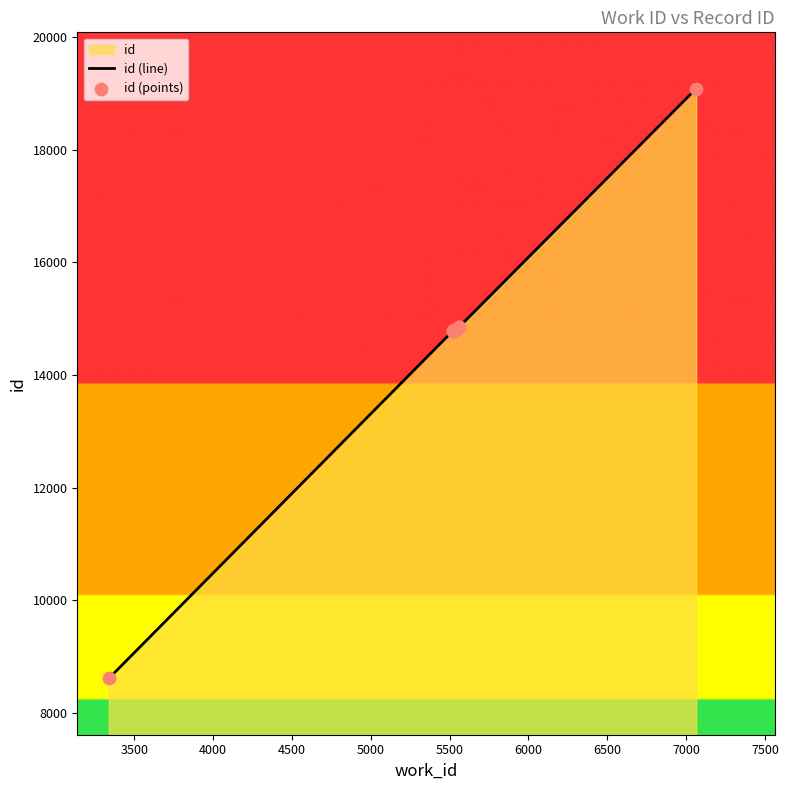

Which series has the largest total across all categories?

id (line)